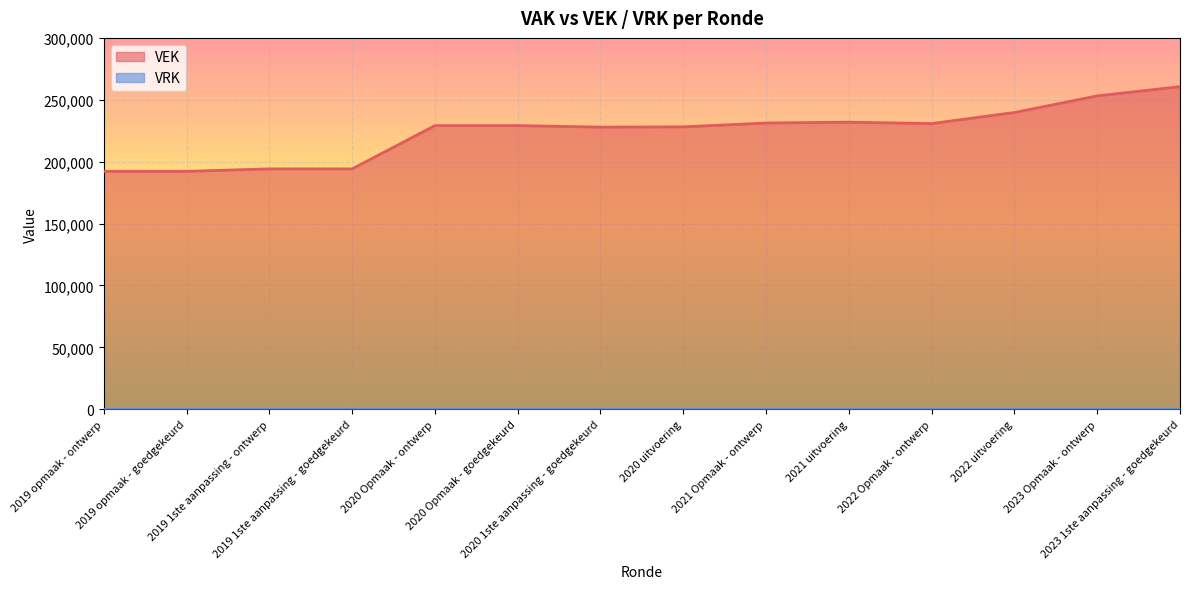

How many lines are shown in the chart?

1